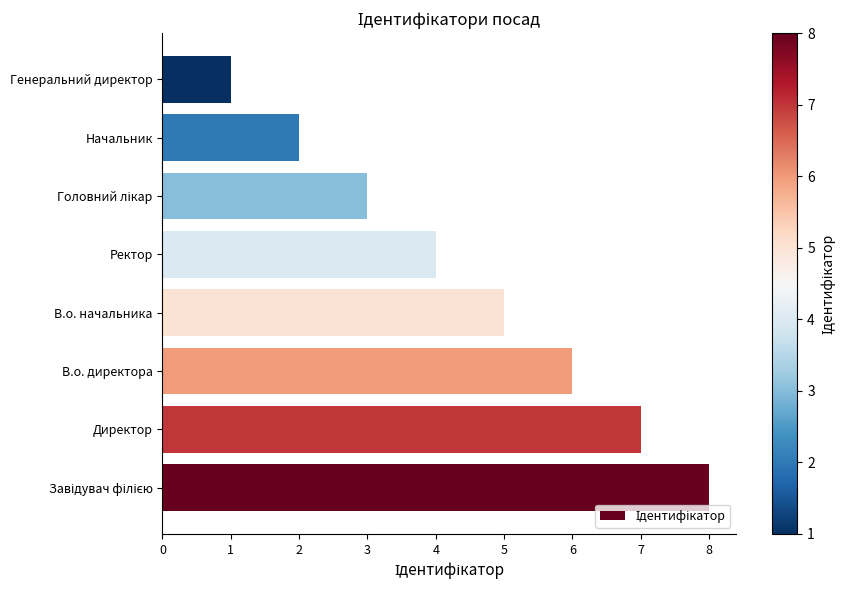

What is the smallest value displayed?

1